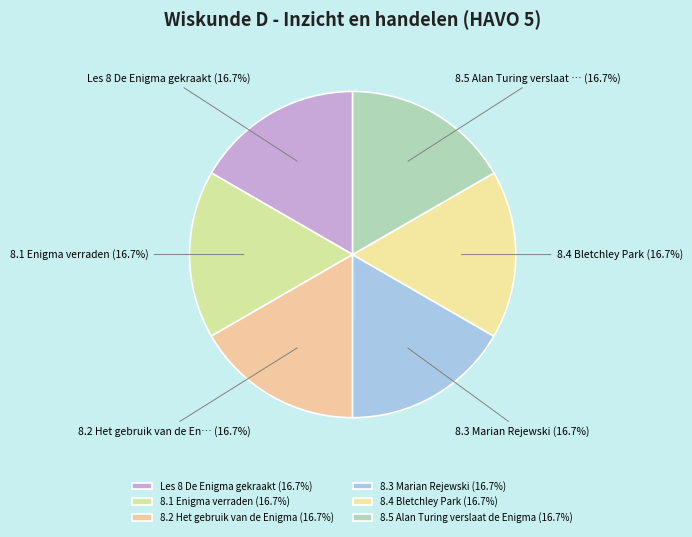

Rank the categories by value from lowest to highest.

Les 8 De Enigma gekraakt, 8.1 Enigma verraden, 8.2 Het gebruik van de Enigma, 8.3 Marian Rejewski, 8.4 Bletchley Park, 8.5 Alan Turing verslaat de Enigma